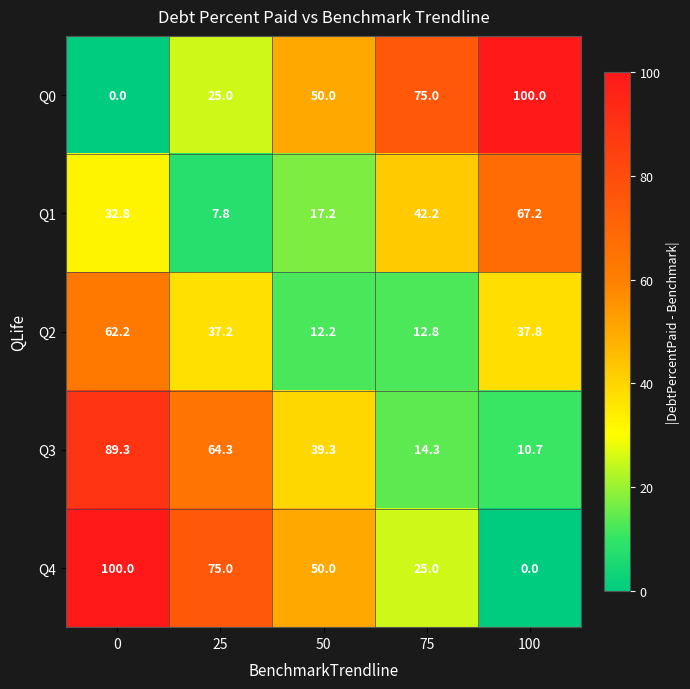

The value of Q0 at 50 is 88.5. True or false?

False